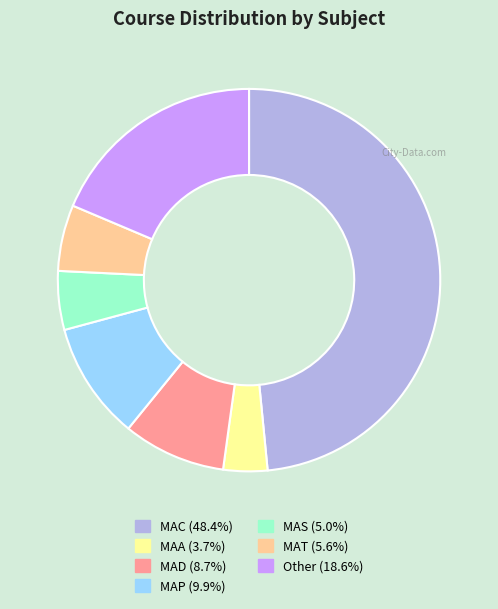

What is the largest slice in the pie chart?

MAC